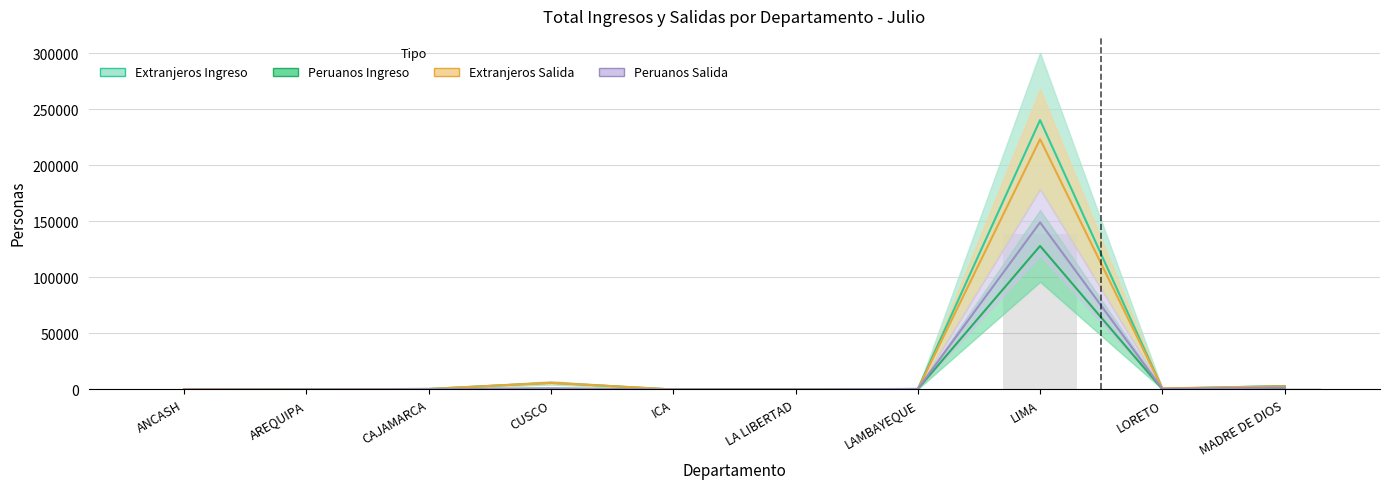

How many data points in Peruanos Ingreso are less than 305?

5